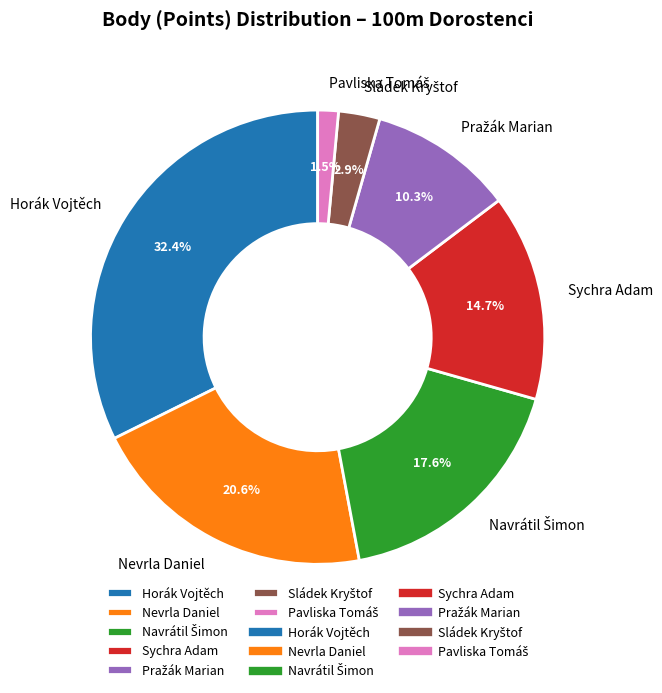

Which slice is the largest?

Horák Vojtěch